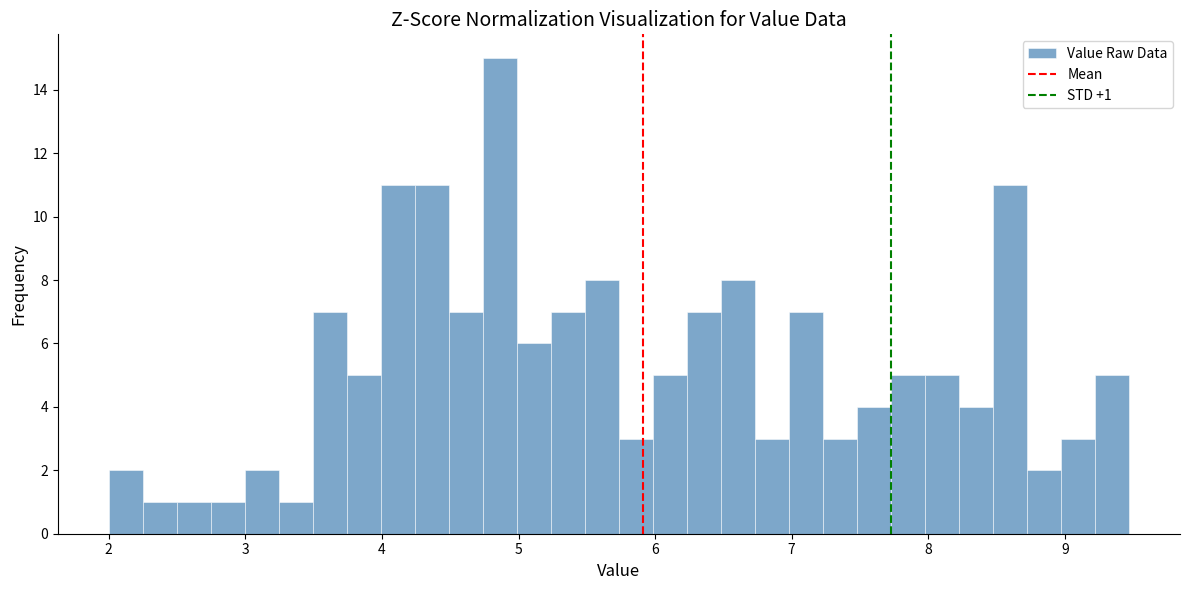

Read against the x-axis, roughly where is the centre of the tallest bar?

4.9